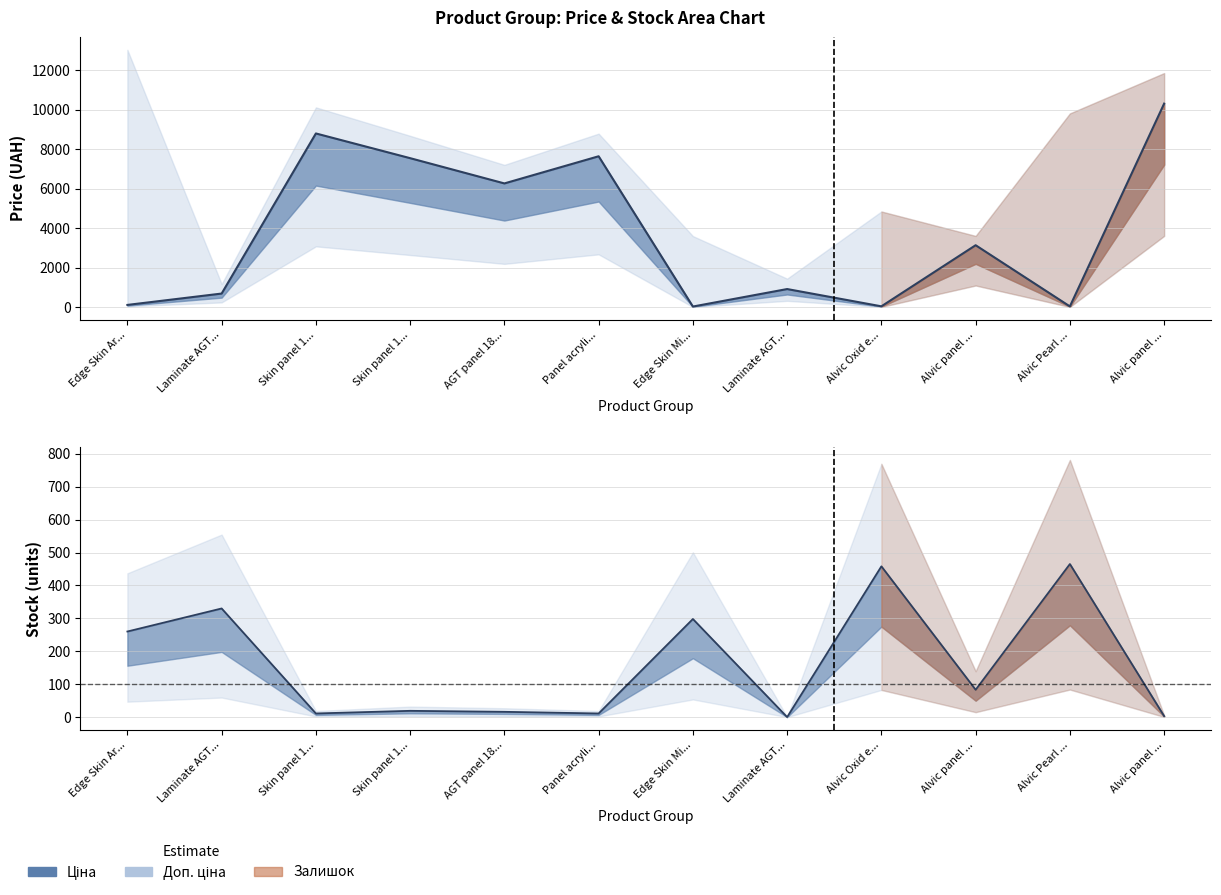

Which has a higher value, Alvic panel ... or Edge Skin Mi...?

Alvic panel ...